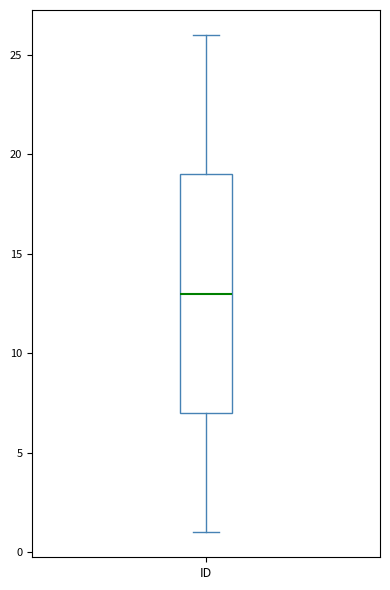

Where is the upper edge of the box for ID on the y-axis? The values are not printed on the chart, so give them approximately, as read against the axis.

19